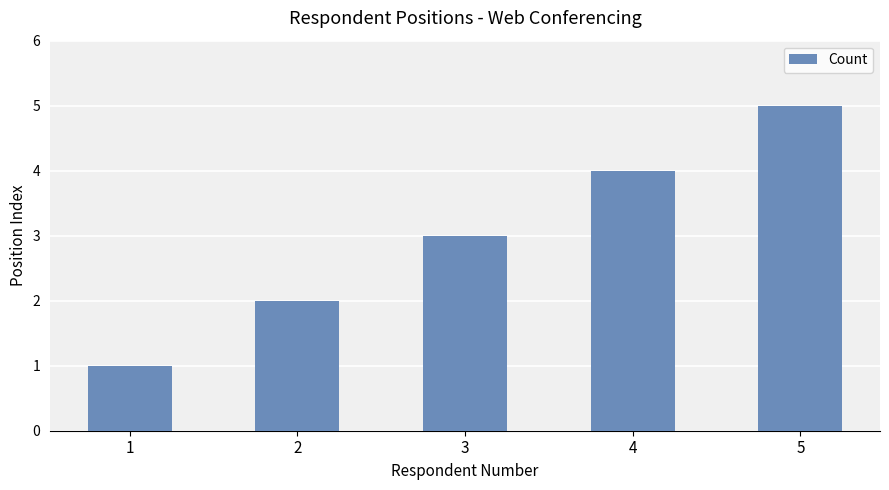

What is the smallest value displayed?

1